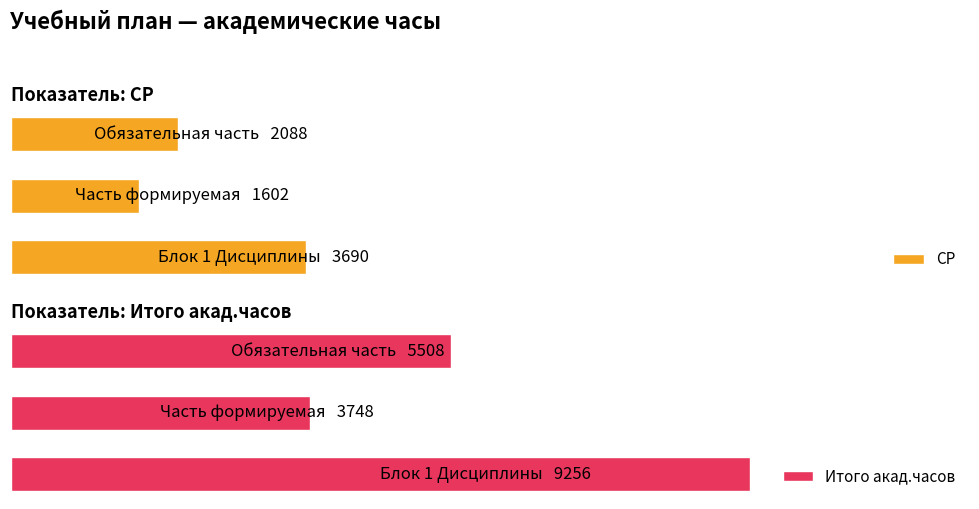

How many data points in Итого акад.часов are less than 5508?

1